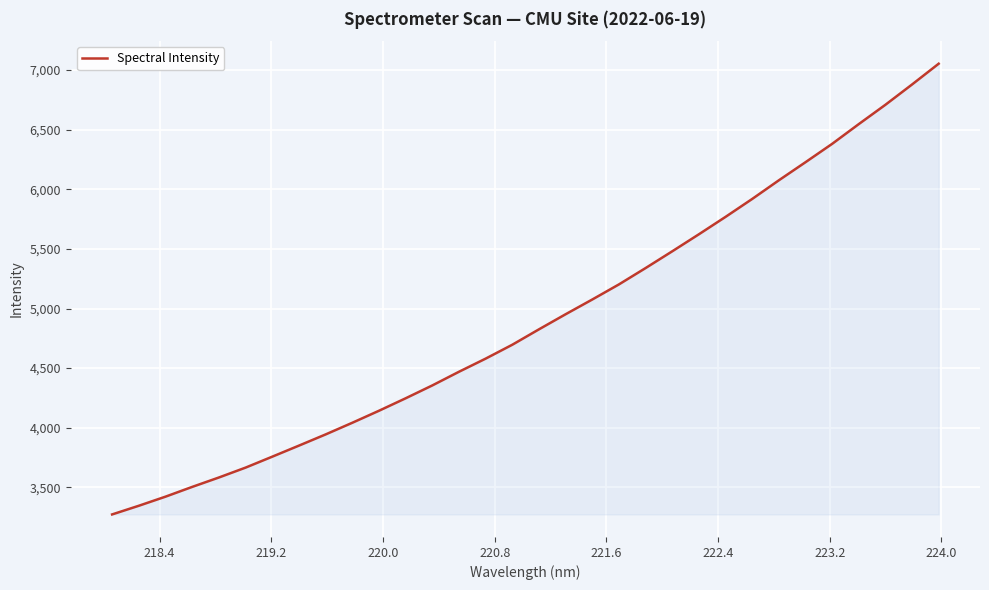

What is the difference between the second highest and second lowest values?

3534.6